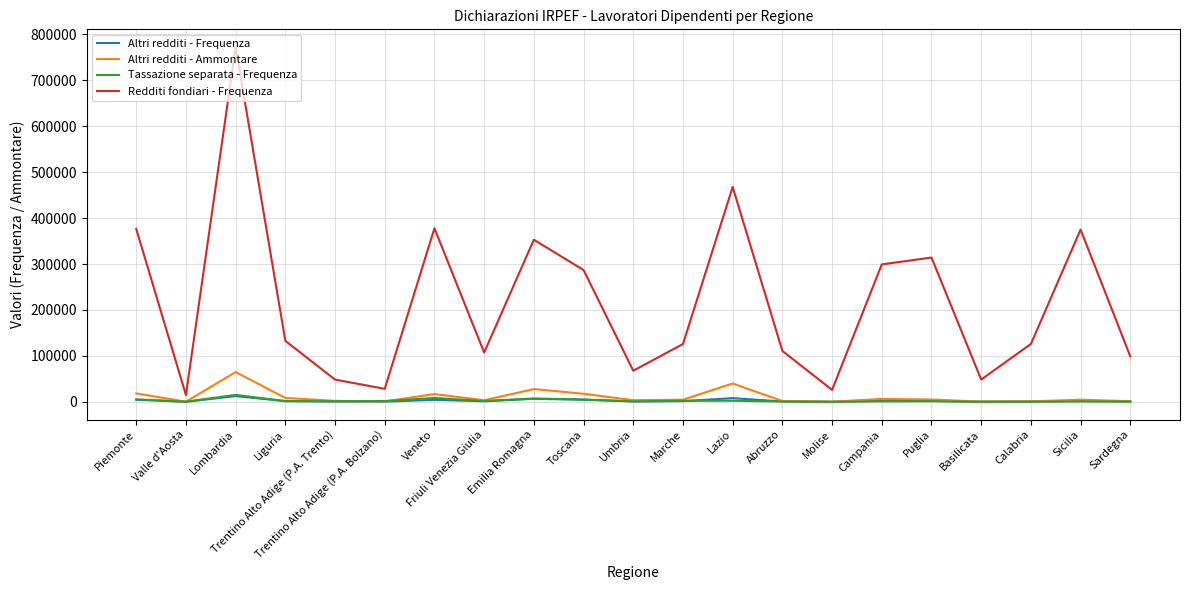

What is the total value across all series at Calabria?

128074